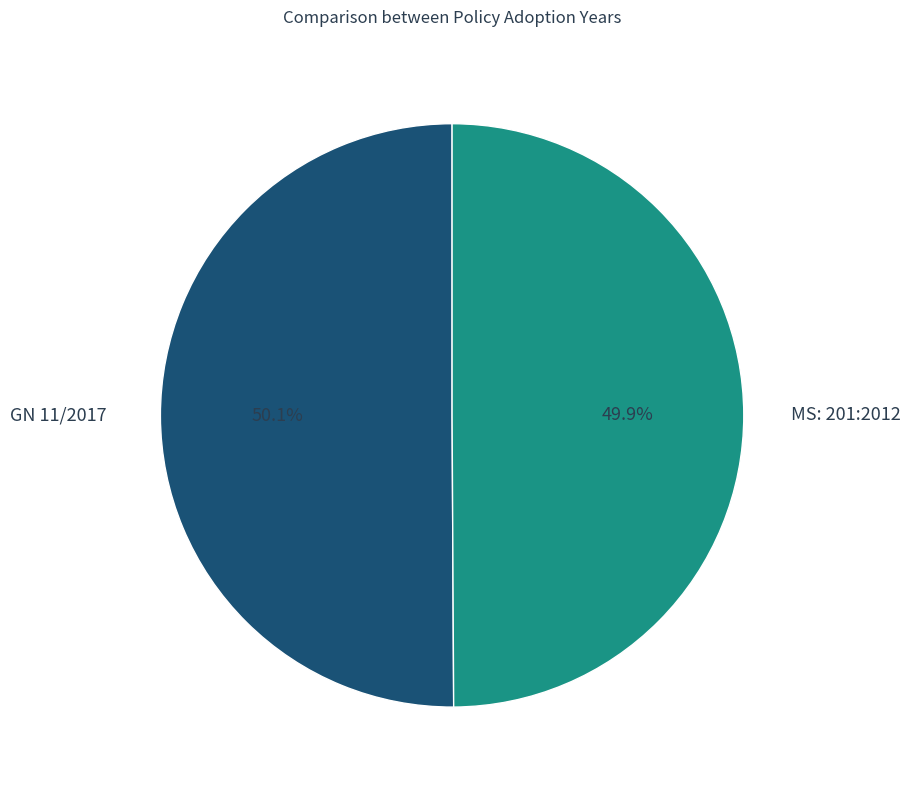

Is there a majority slice in this chart?

Yes